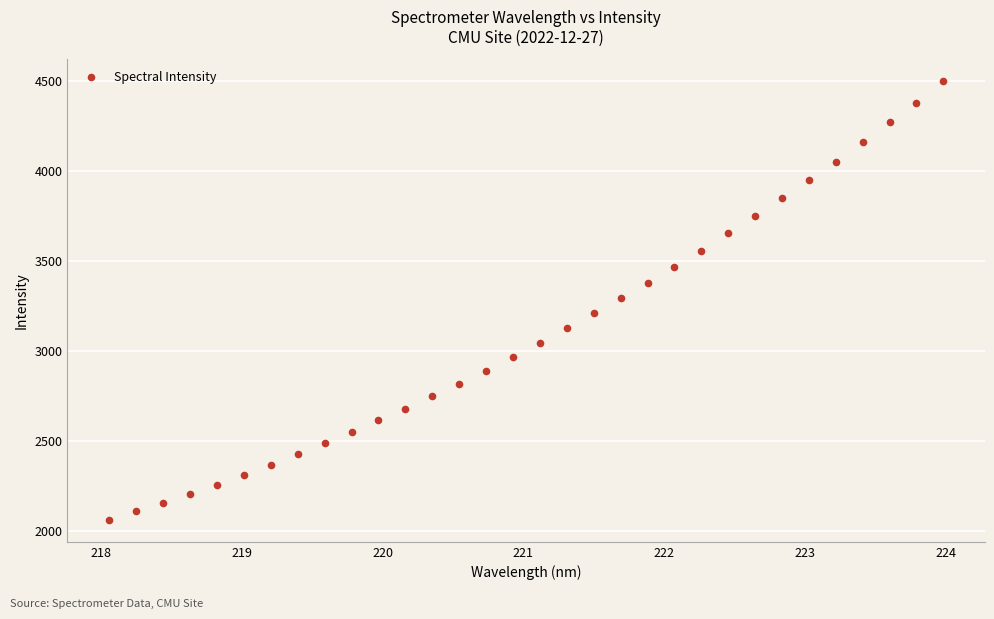

What is the range of X values (max minus min)?

5.9